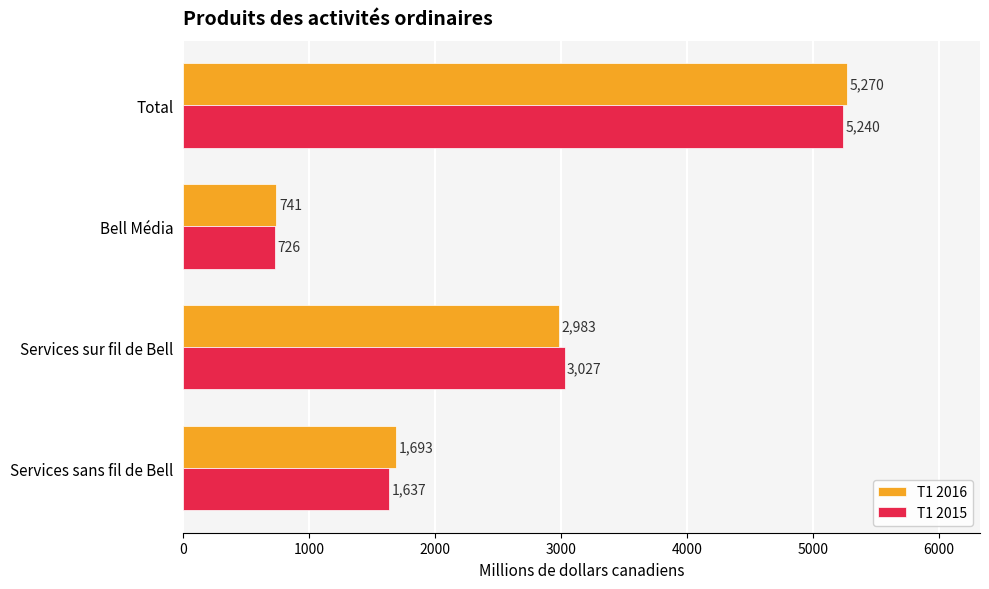

Is the value of T1 2015 at Services sans fil de Bell greater than the value of T1 2016 at Services sans fil de Bell?

No